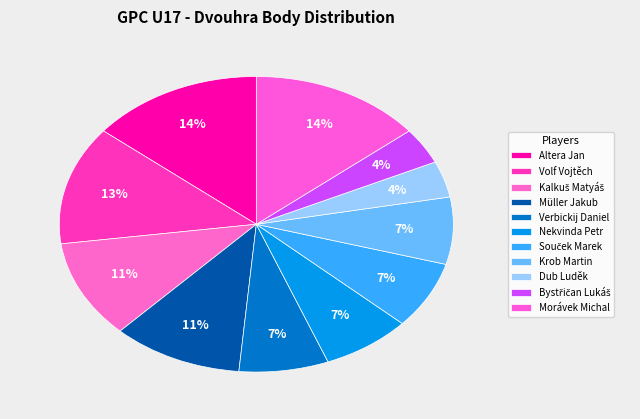

The Nekvinda Petr slice represents 7% of the pie. True or false?

True